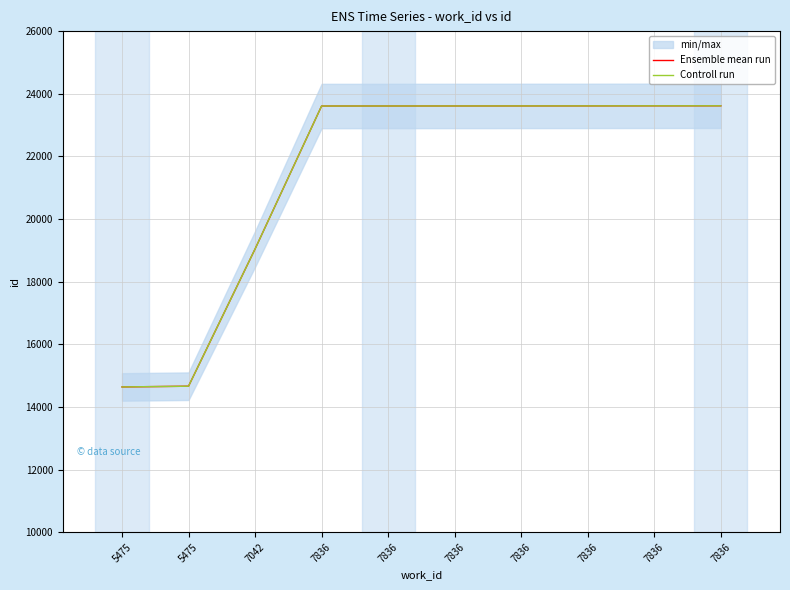

True or false: Ensemble mean run has a value of 23609 at 7836.

True